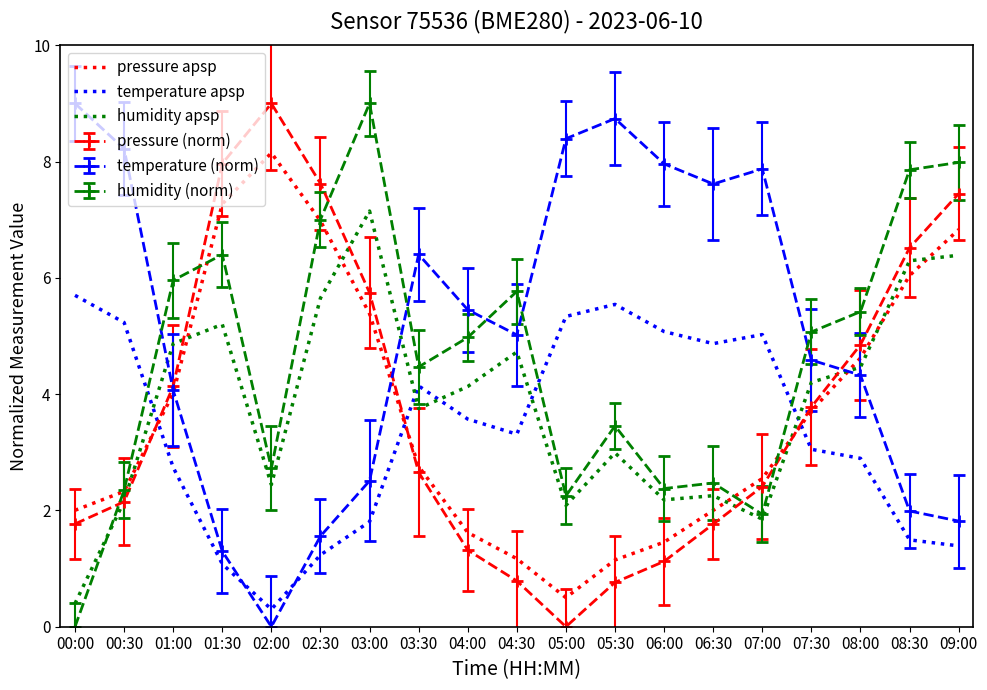

What is the total value across all series at 05:00?

18.6